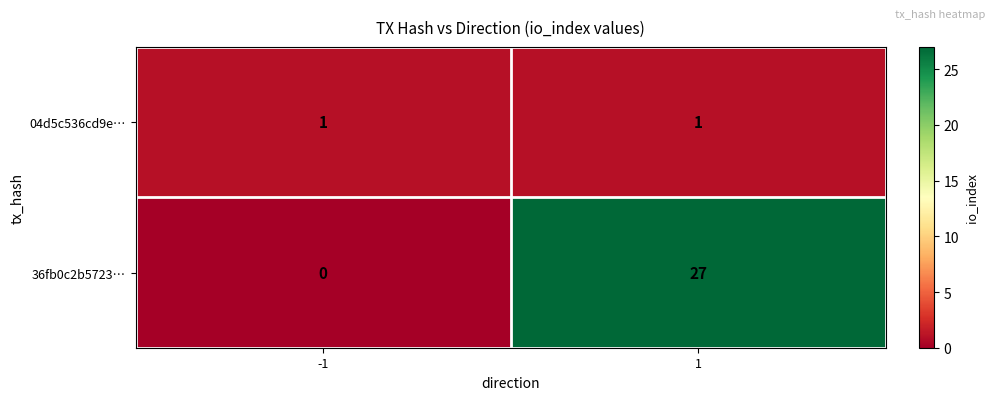

Which series has the largest total across all categories?

36fb0c2b5723…